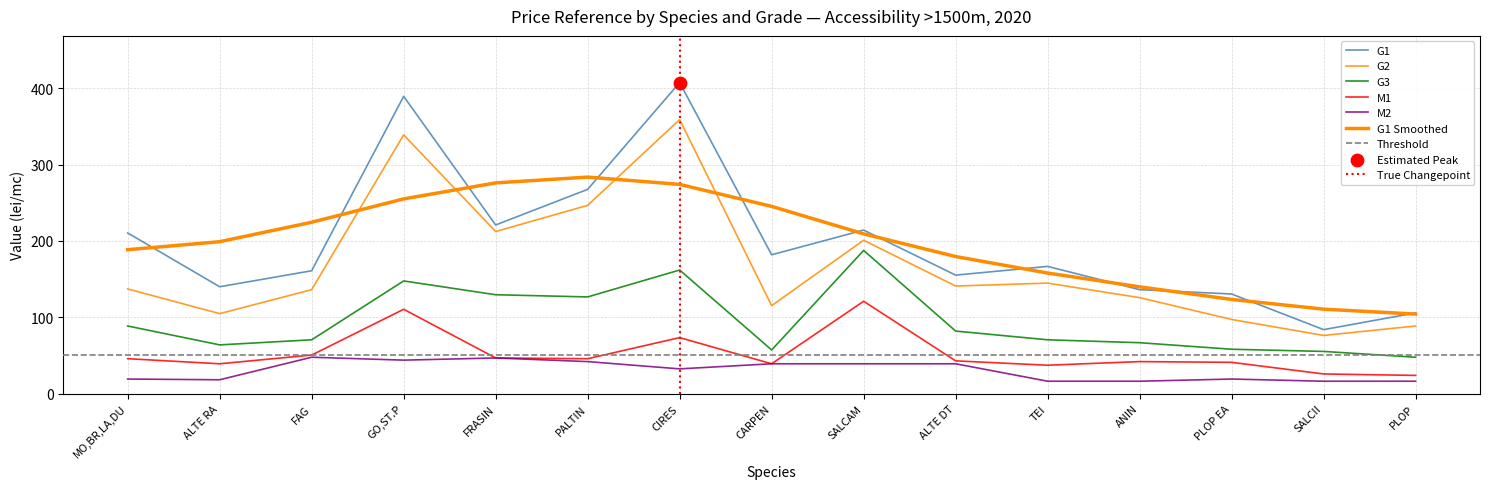

At which category is the sum across all series the highest?

CIRES